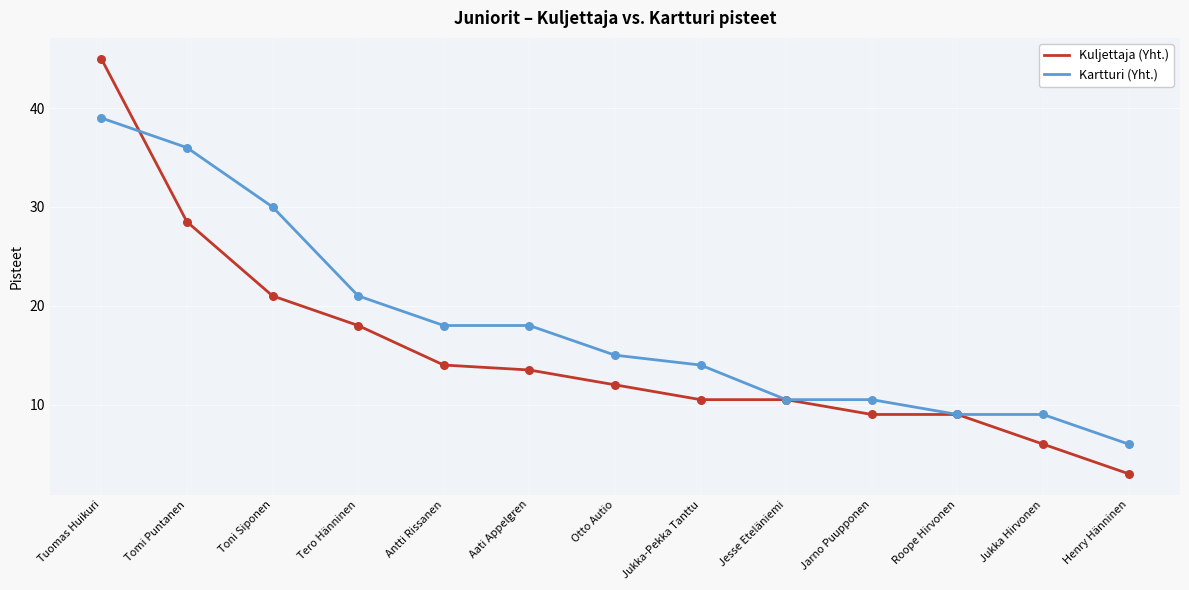

Which series has the largest total across all categories?

Kartturi (Yht.)